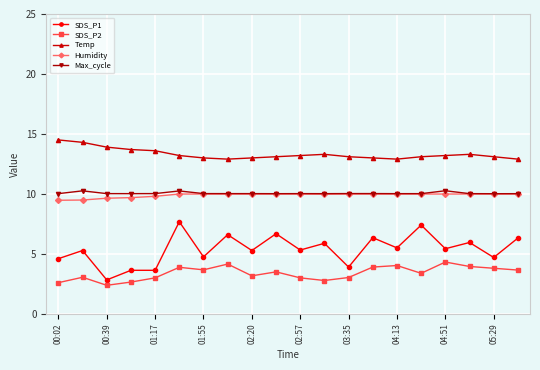

Does the chart display data point markers on the line(s)?

Yes